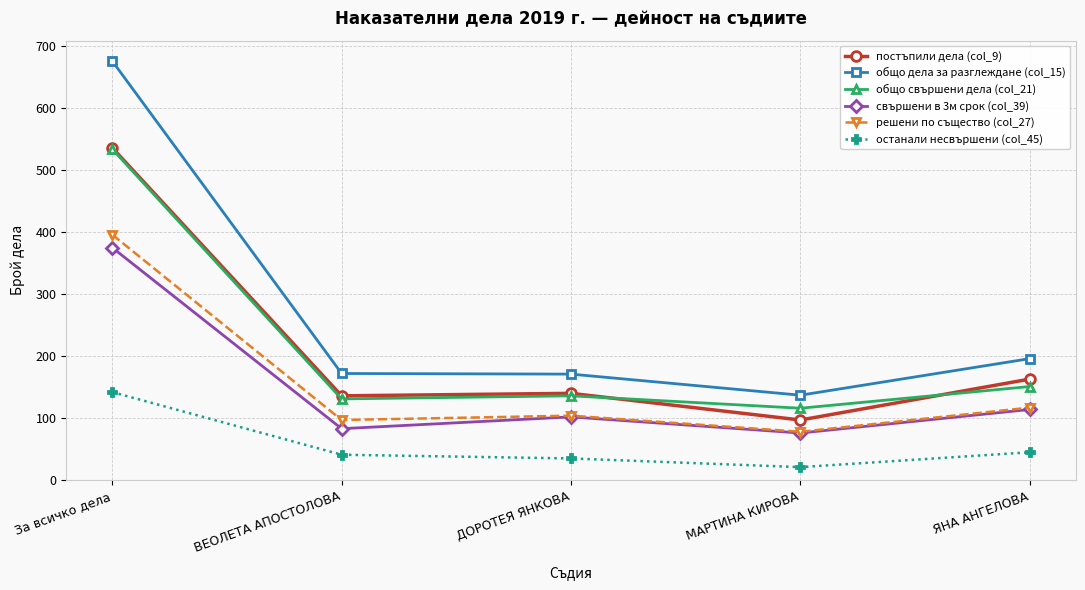

Is this an area chart (filled region under the line)?

No